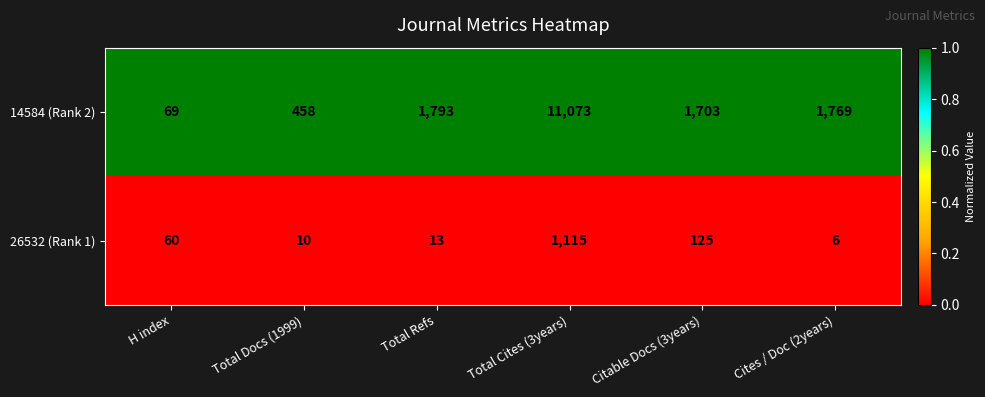

Read the 26532 (Rank 1) value at H index.

60